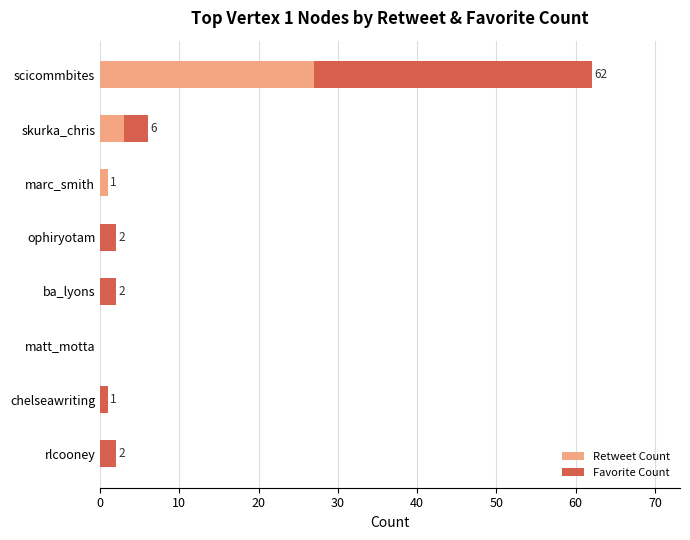

True or false: Retweet Count has a value of 0 at chelseawriting.

True